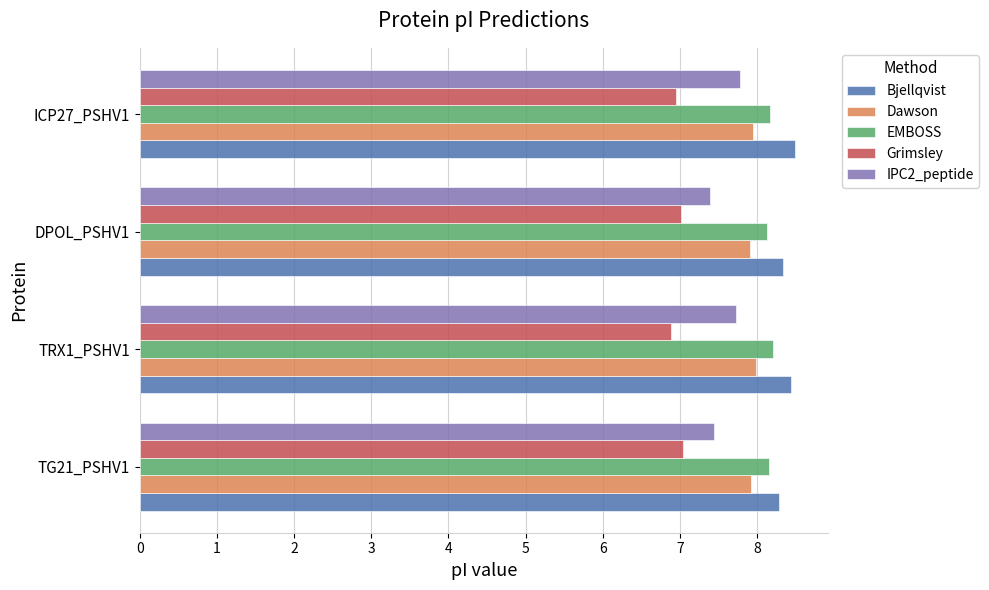

How many categories are shown in the chart?

4